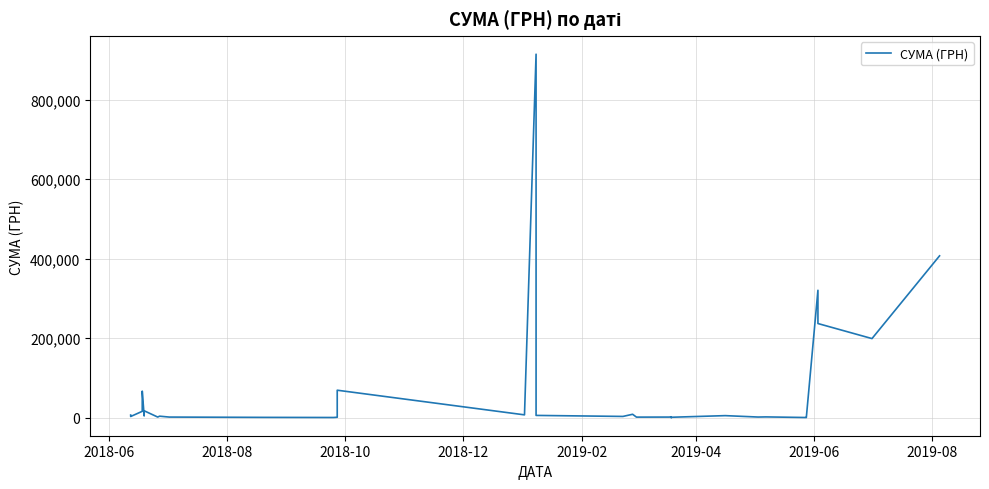

How many values are below 1986?

20